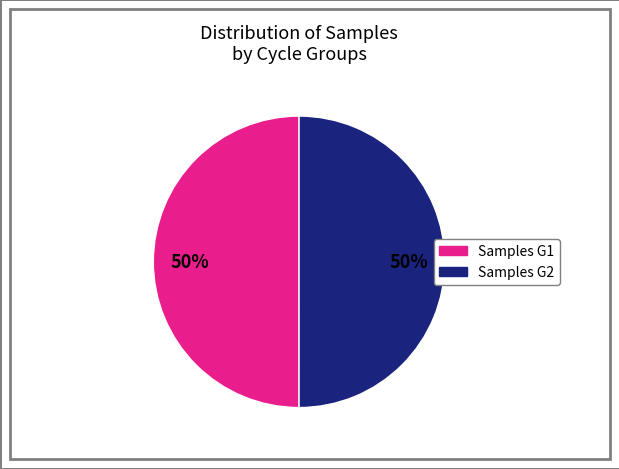

To the nearest percent, what is the average slice percentage?

50%